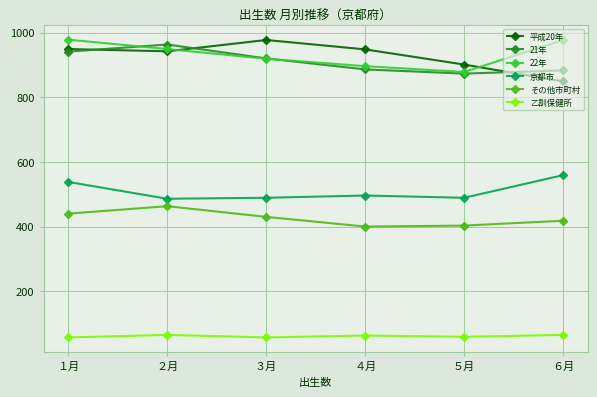

Is the value of 京都市 at １月 greater than the value of 21年 at ５月?

No